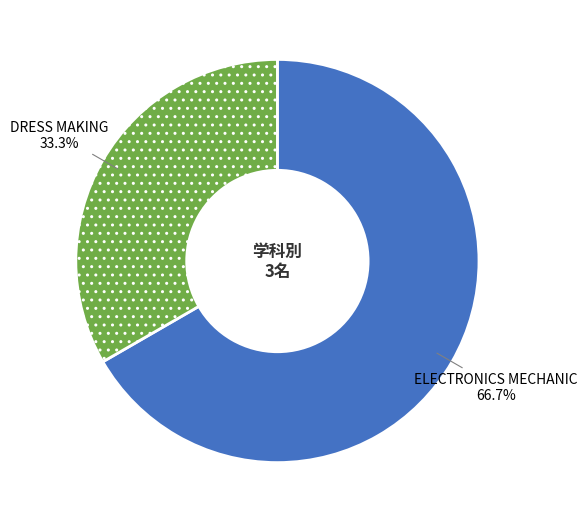

What is the ratio of the value at DRESS MAKING to the value at ELECTRONICS MECHANIC?

0.5